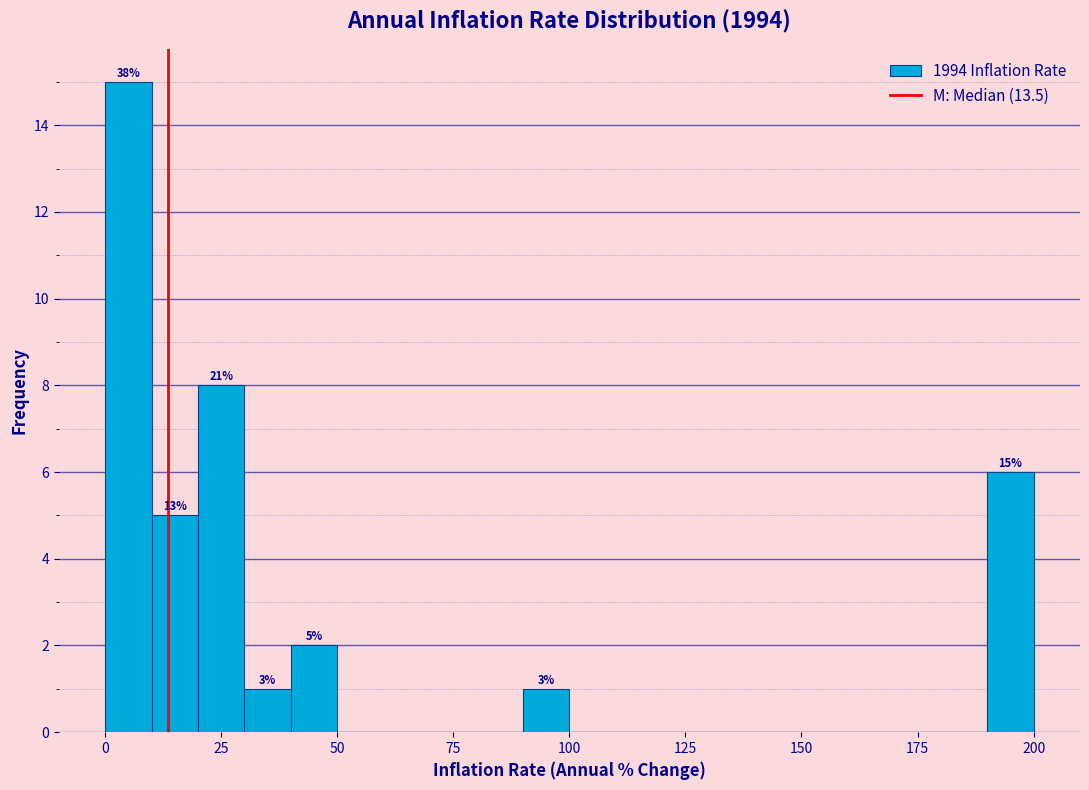

Read against the x-axis, roughly where is the centre of the tallest bar?

5